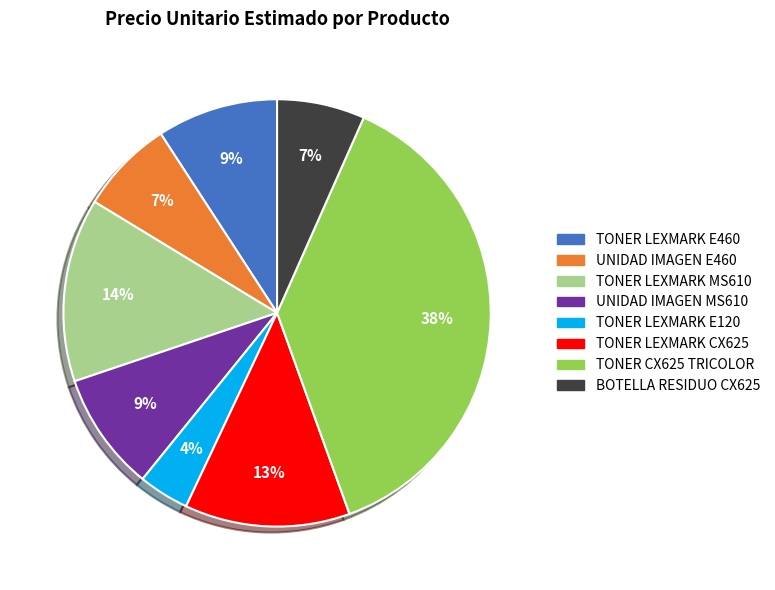

Is there any slice that represents more than half of the pie?

No